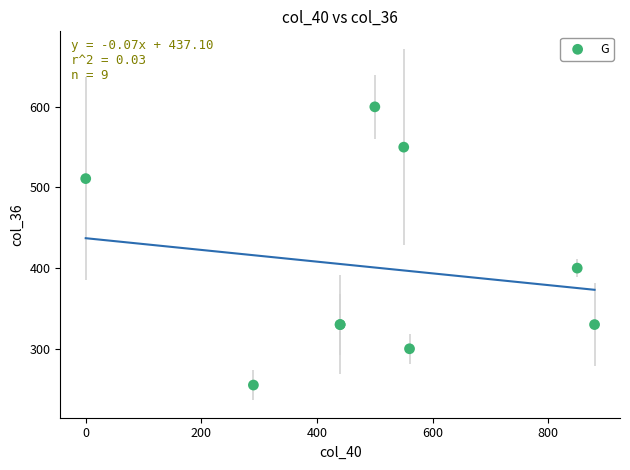

What Y value in the scatter plot is closest to 427?

400